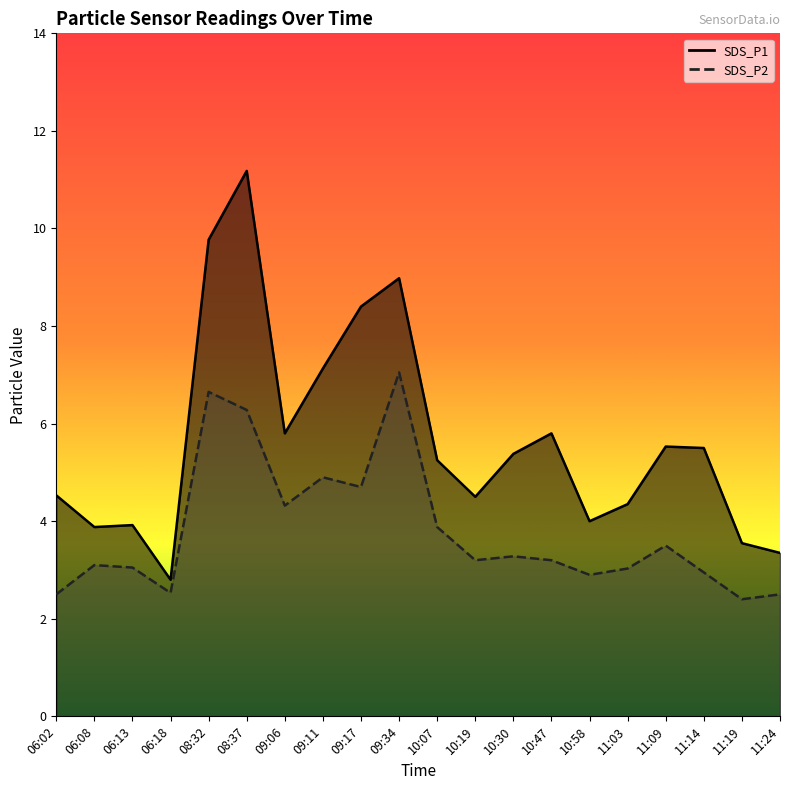

What is the label of the 10th point from the right?

10:07